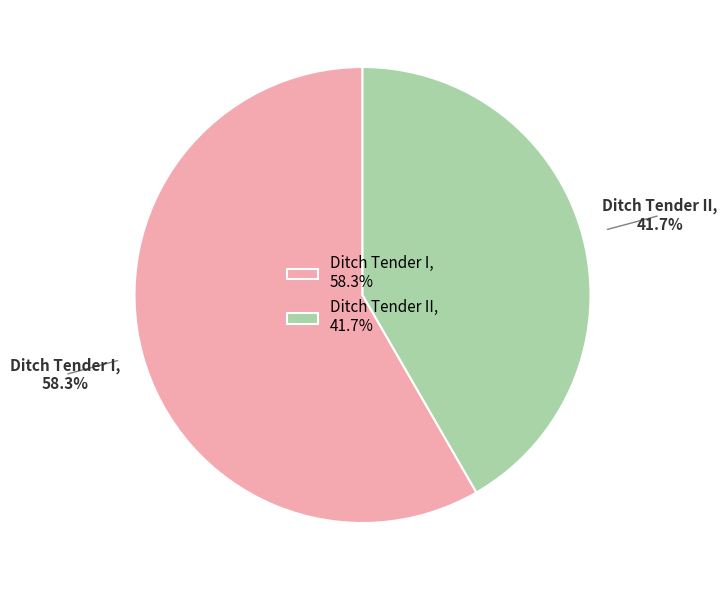

To the nearest percent, what is the average slice percentage?

50%